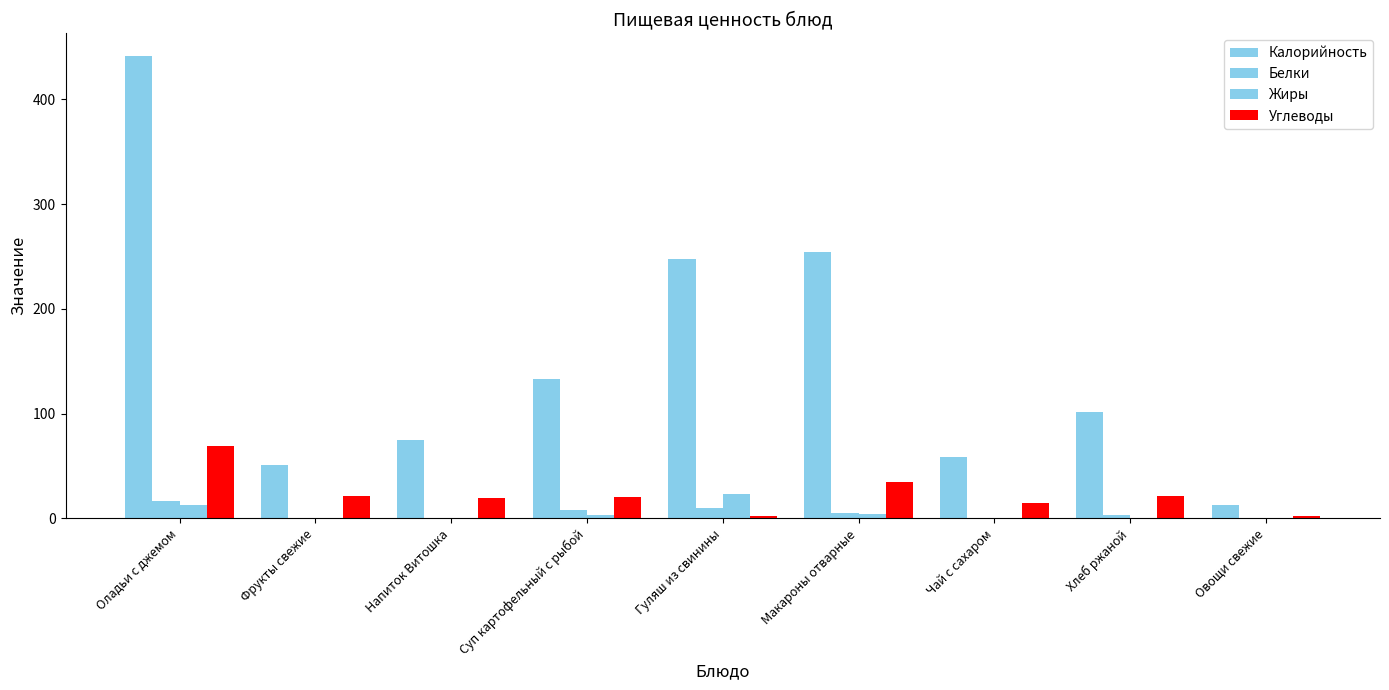

What is the average value of the Жиры series?

5.0